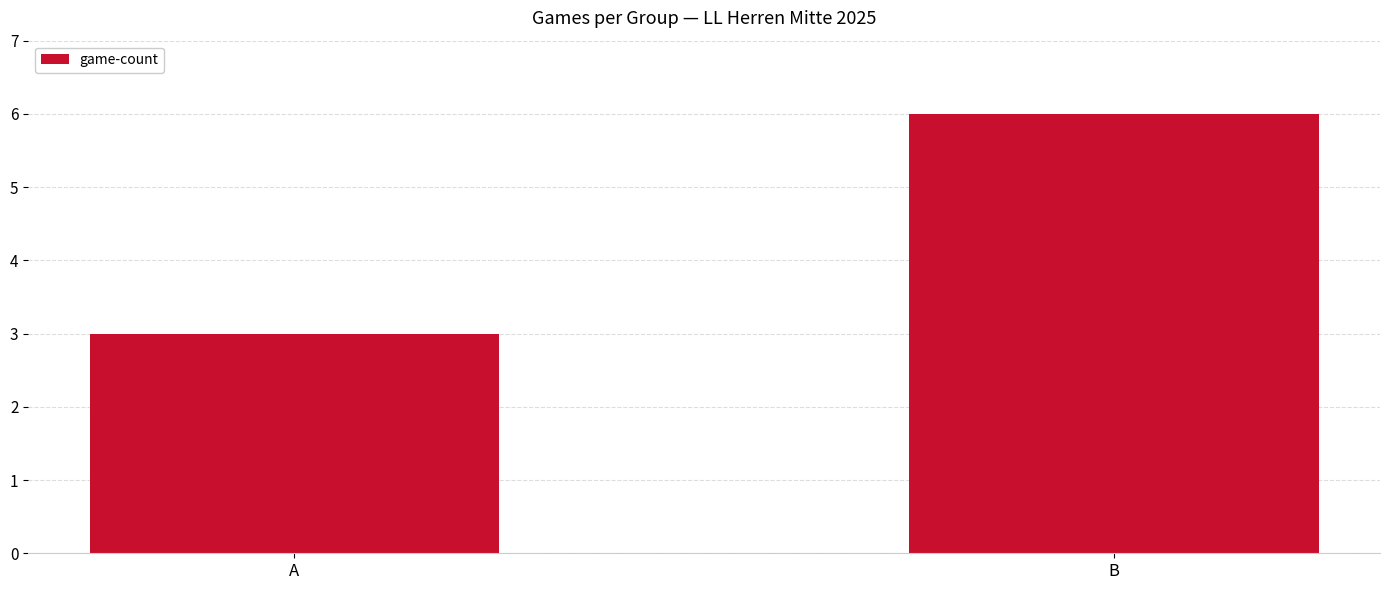

What is the change in value from A to B?

+3